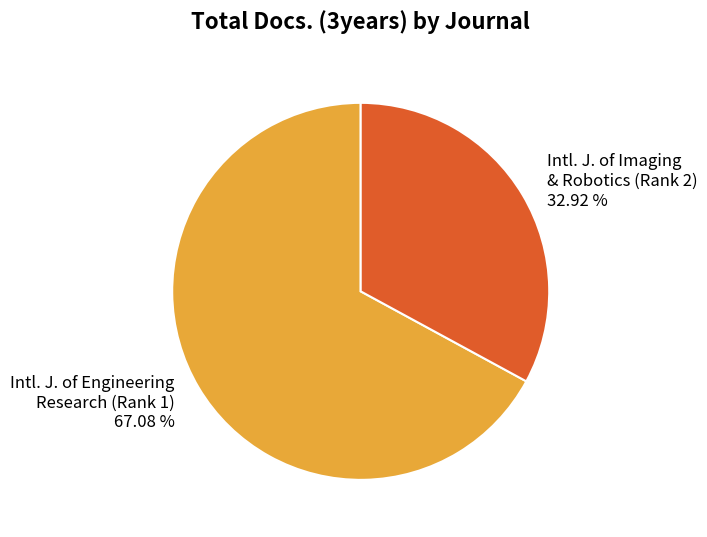

Rank the categories by value from lowest to highest.

Intl. J. of Imaging & Robotics (Rank 2), Intl. J. of Engineering Research (Rank 1)